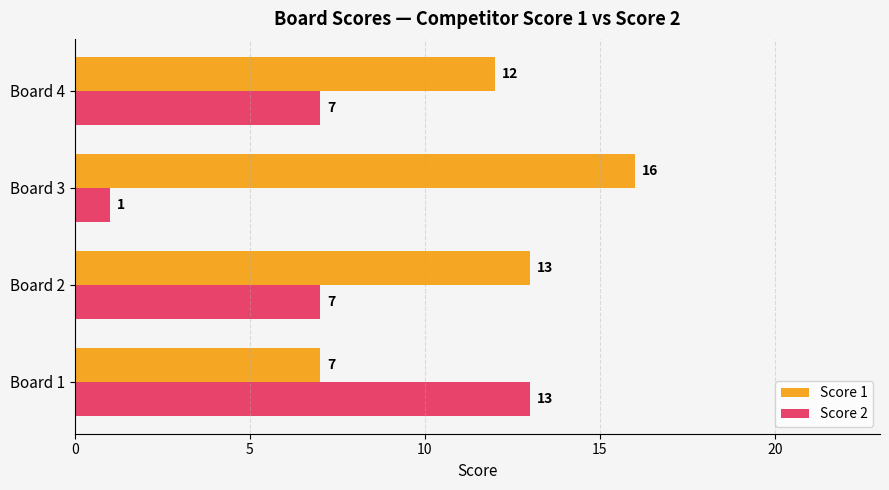

At which category does the chart reach its peak across all series?

Board 3